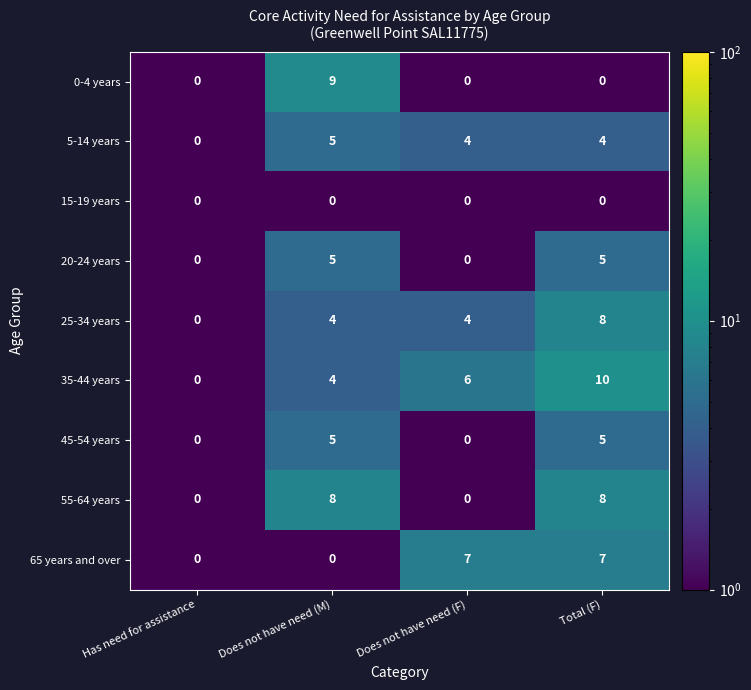

What is the maximum value for 20-24 years?

5